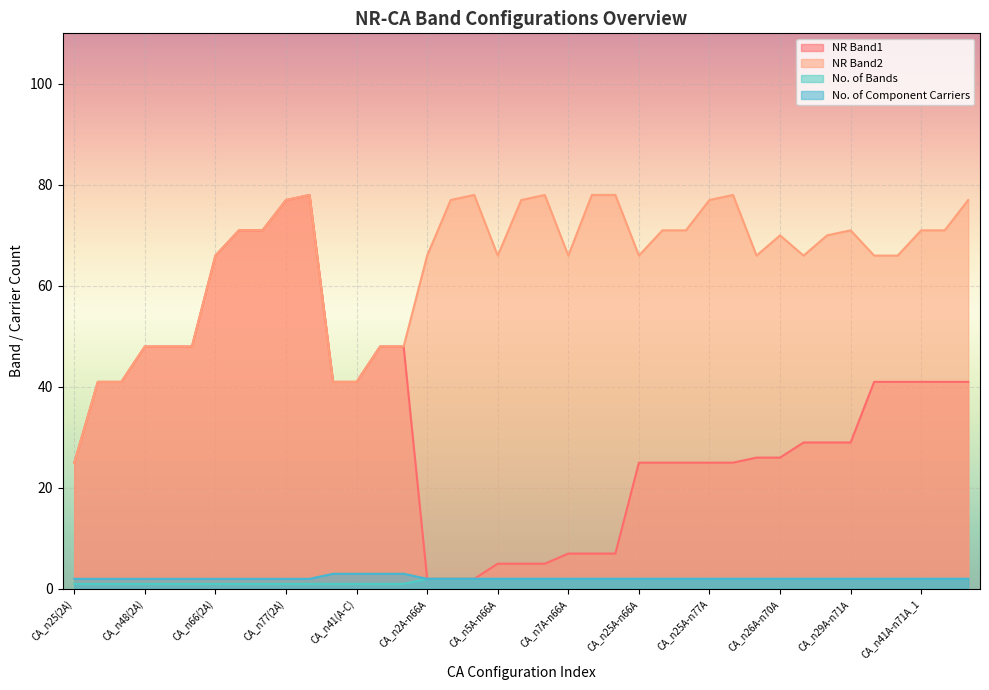

True or false: No. of Component Carriers and No. of Bands intersect in this chart.

False